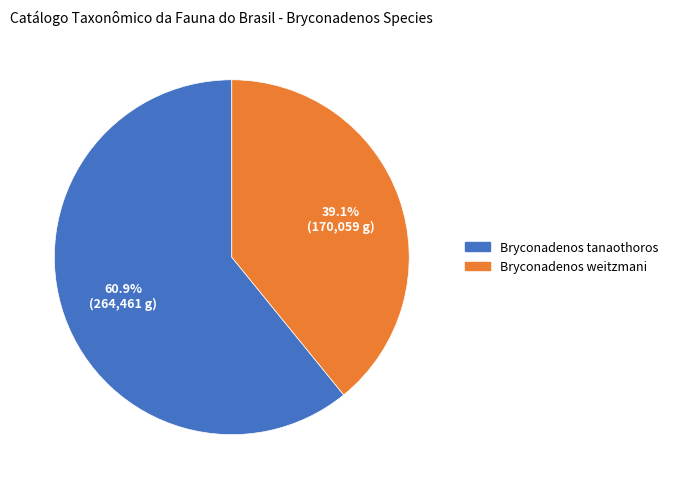

Combined, what portion of the pie is Bryconadenos weitzmani and Bryconadenos tanaothoros?

100.0%